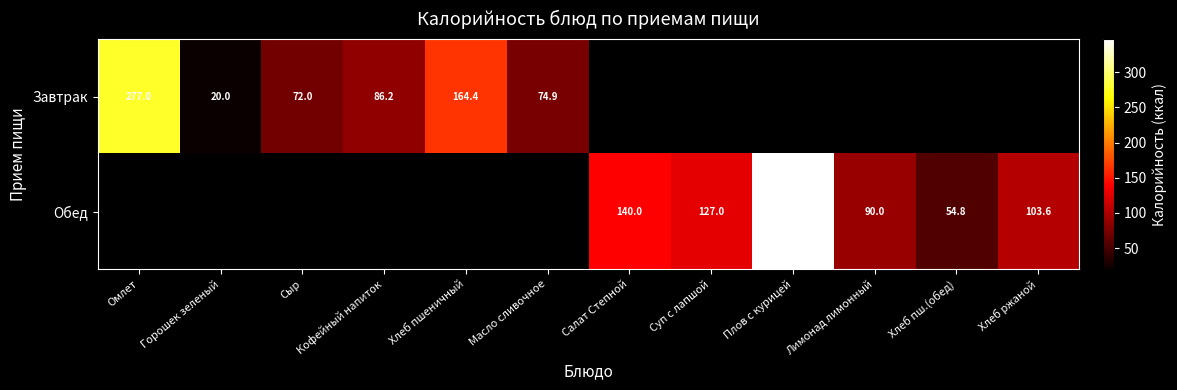

At how many categories does at least one series exceed 197?

2